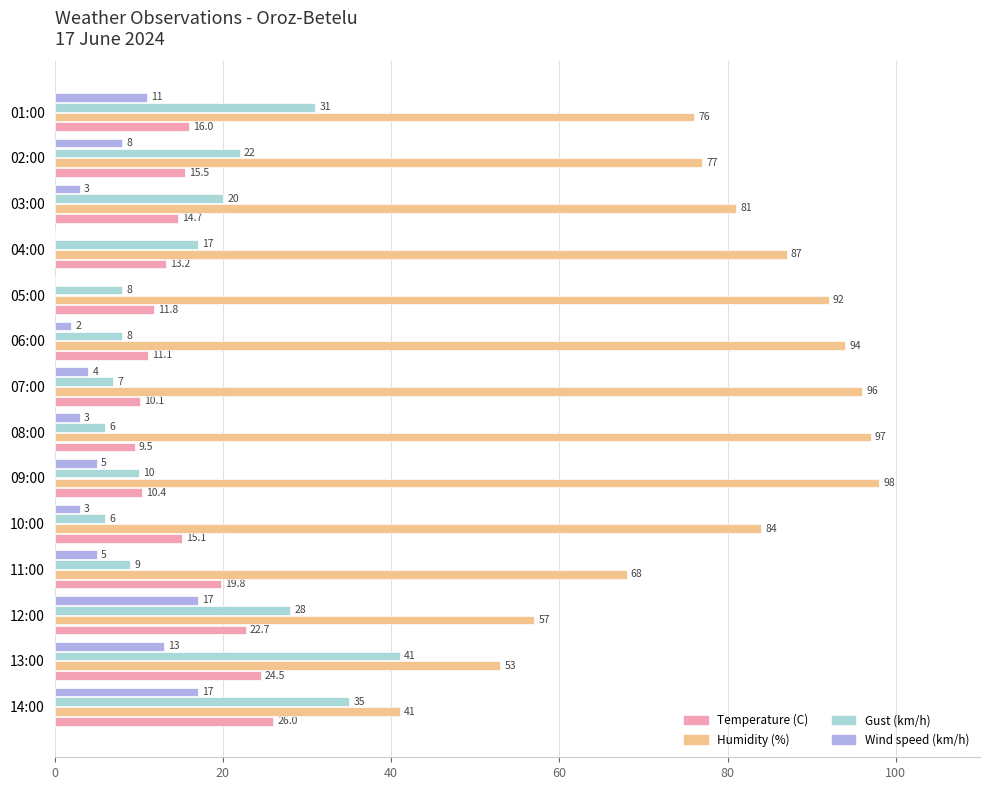

What is the sum of all Humidity (%) values?

1101.0